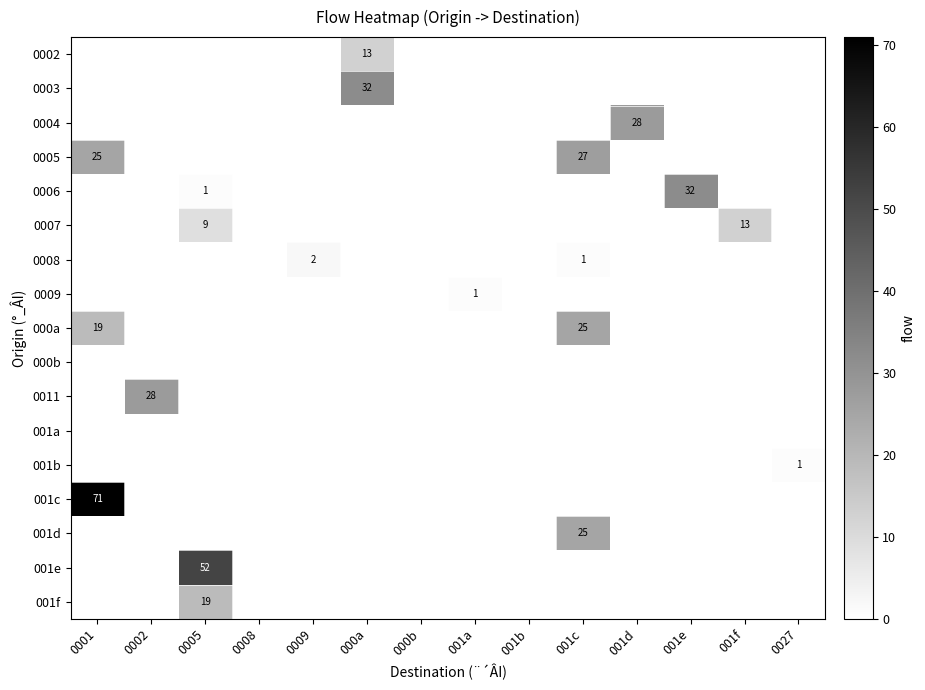

Count the number of data series in this chart.

17